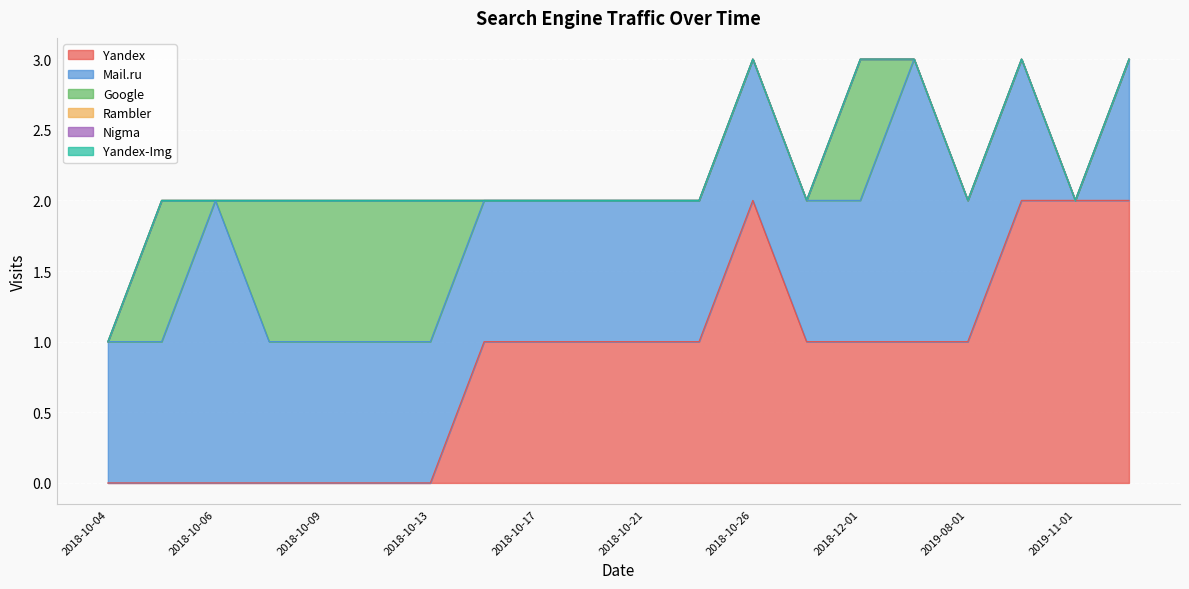

Rank the series at 2019-04-18 from highest to lowest value.

Mail.ru, Yandex, Google, Rambler, Nigma, Yandex-Img